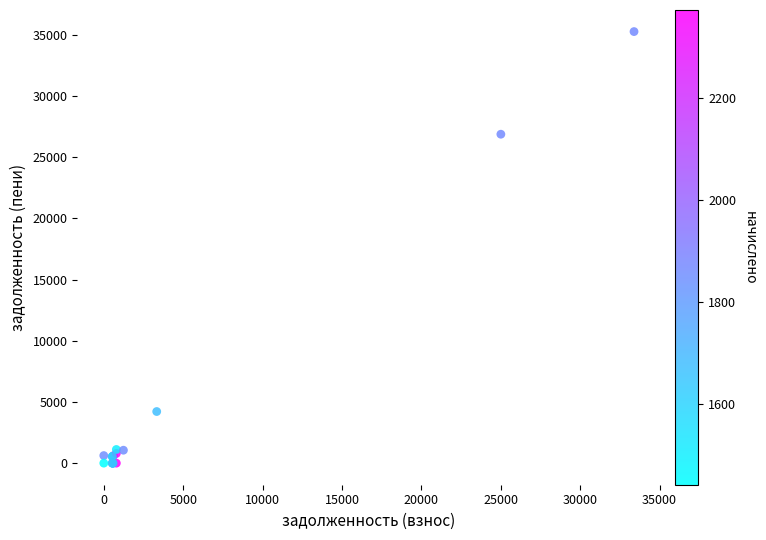

What Y value in the scatter plot is closest to 17628?

26872.2